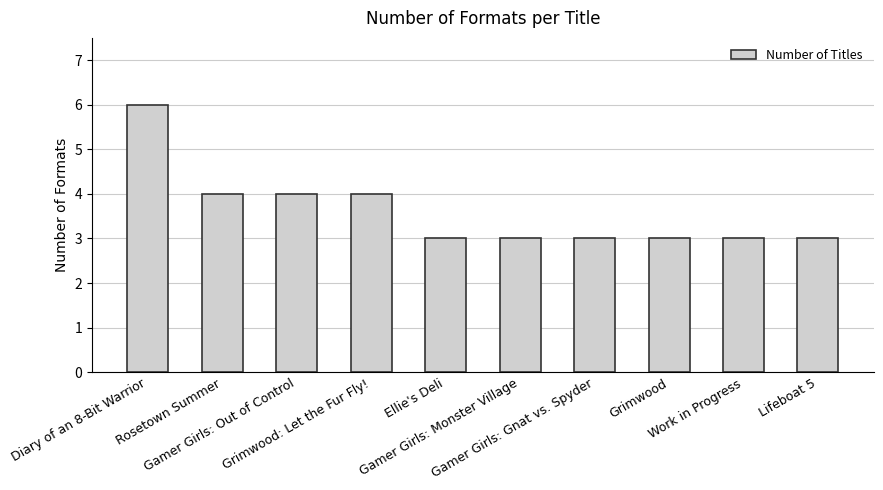

How many categories are shown in the chart?

10